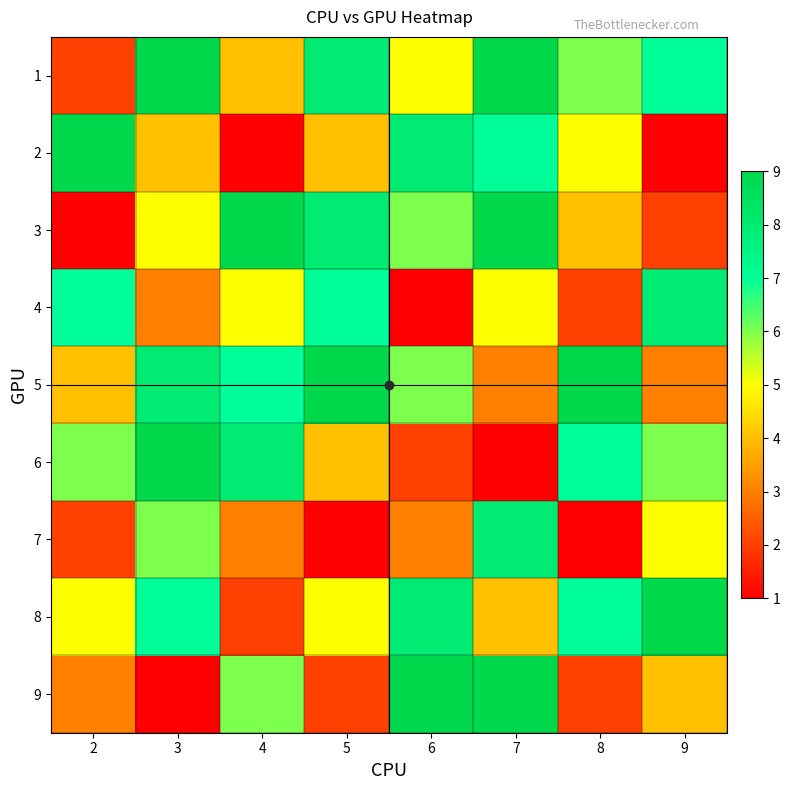

Reading left to right, list all the values displayed in this chart.

1: 2=2	3=9	4=4	5=8	6=5	7=9	8=6	9=7
2: 2=9	3=4	4=1	5=4	6=8	7=7	8=5	9=1
3: 2=1	3=5	4=9	5=8	6=6	7=9	8=4	9=2
4: 2=7	3=3	4=5	5=7	6=1	7=5	8=2	9=8
5: 2=4	3=8	4=7	5=9	6=6	7=3	8=9	9=3
6: 2=6	3=9	4=8	5=4	6=2	7=1	8=7	9=6
7: 2=2	3=6	4=3	5=1	6=3	7=8	8=1	9=5
8: 2=5	3=7	4=2	5=5	6=8	7=4	8=7	9=9
9: 2=3	3=1	4=6	5=2	6=9	7=9	8=2	9=4